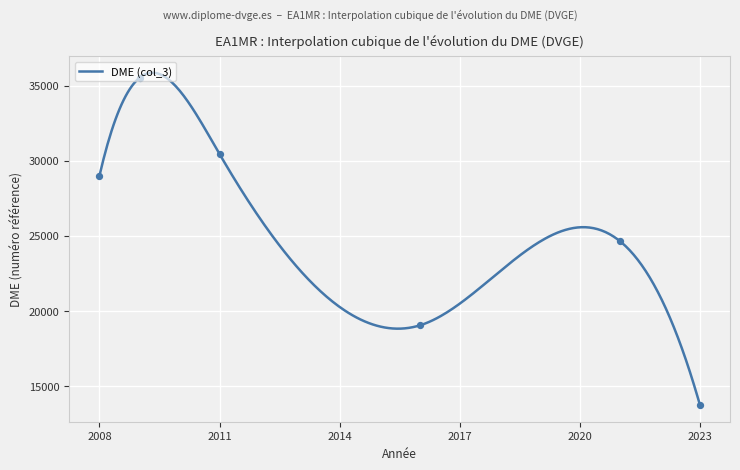

What is the highest value of the DME (col_3) series?

35864.2